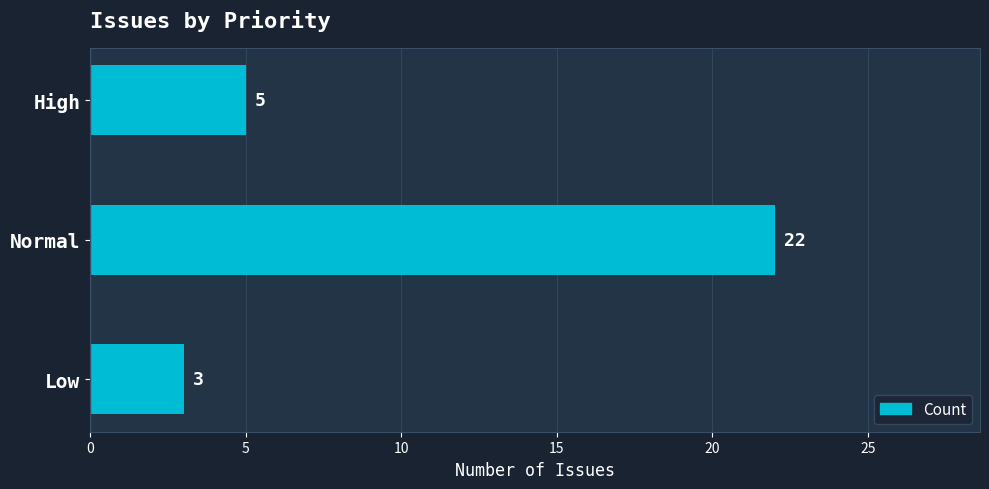

What is the label of the 3rd bar from the bottom?

High